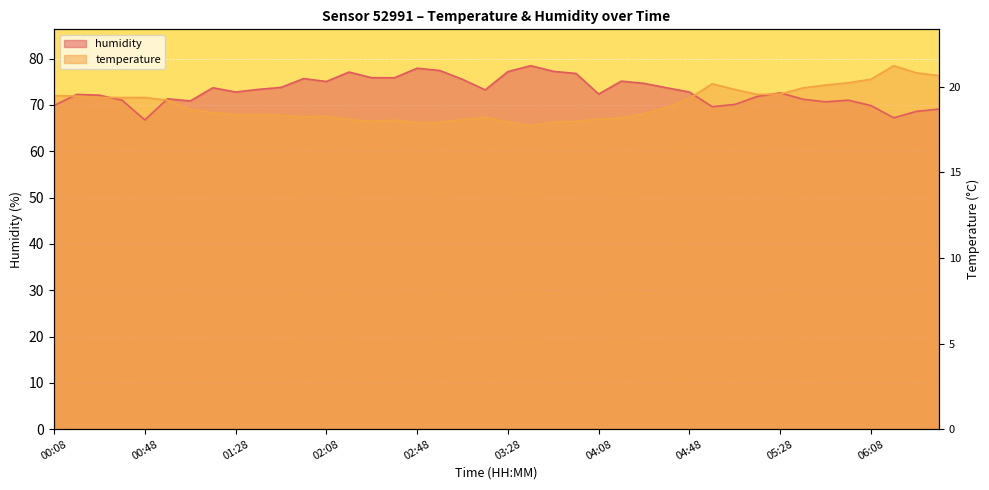

How many series are shown in this chart?

2